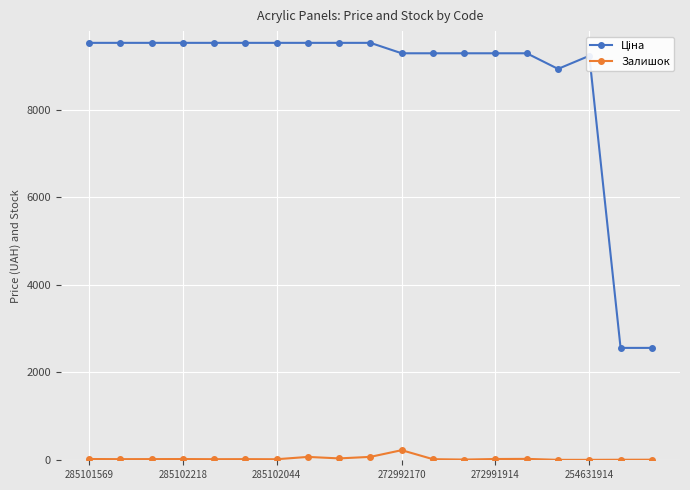

What is the average value of the Залишок series?

30.1